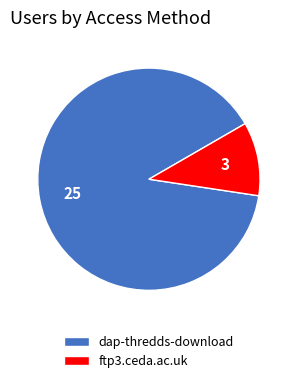

Rank the categories by value from highest to lowest.

dap-thredds-download, ftp3.ceda.ac.uk